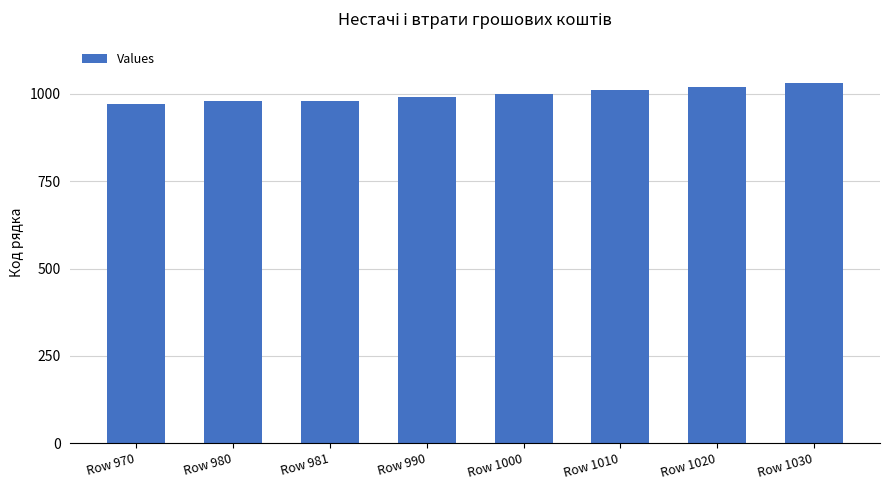

Approximately how many times larger is the value at Row 990 compared to Row 981?

1.0